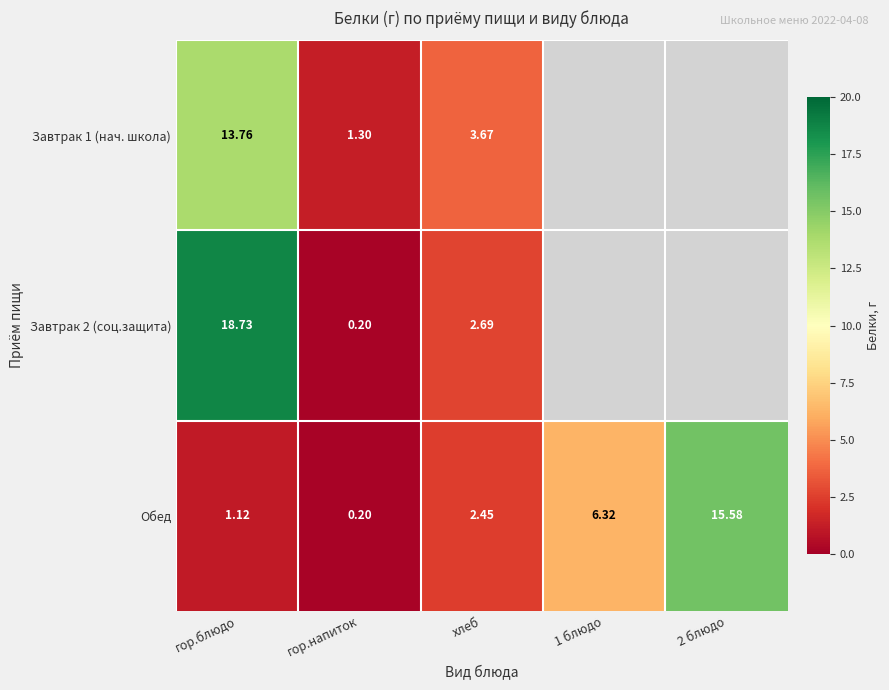

What is the maximum value shown in the chart?

18.7